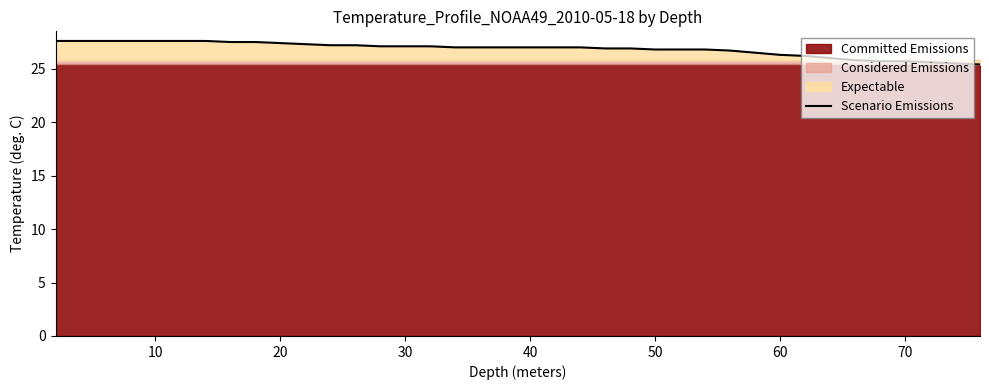

Is it true that Scenario Emissions equals 25.7 at 70?

True